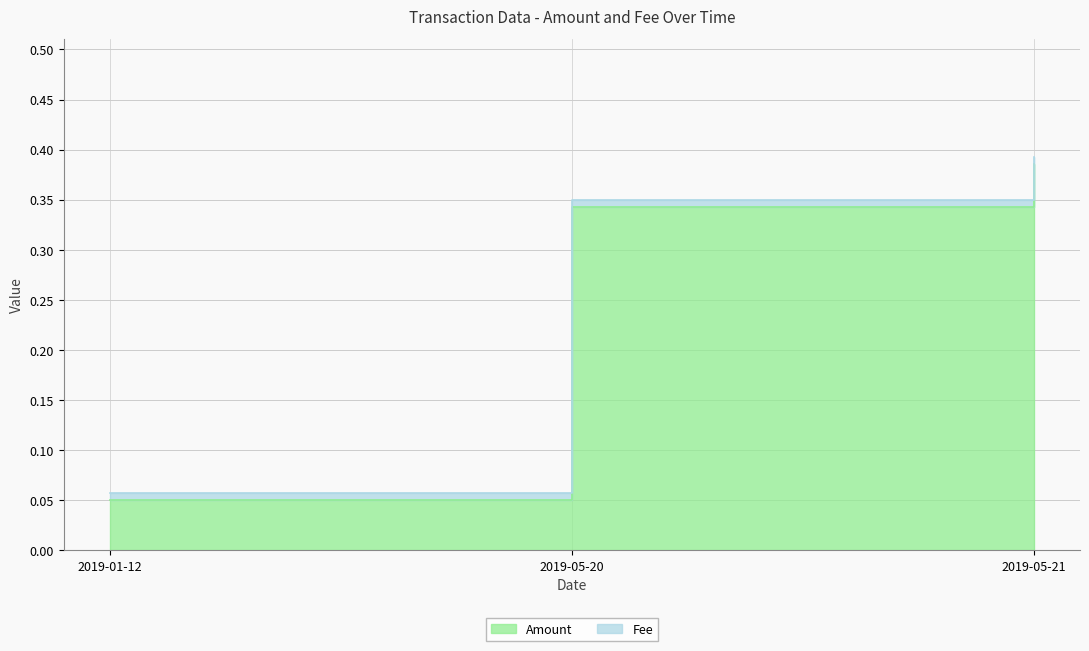

Which has a higher value, 2019-05-20 or 2019-05-21?

2019-05-21